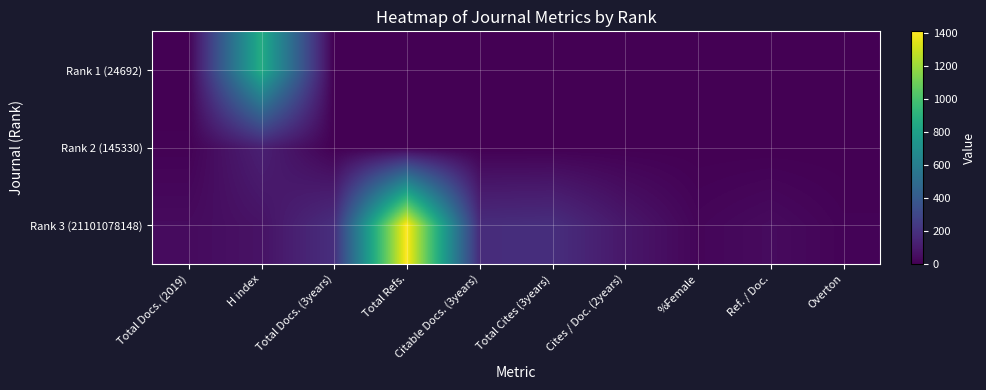

Which series changed the most between Total Refs. and Cites / Doc. (2years)?

Rank 3 (21101078148)